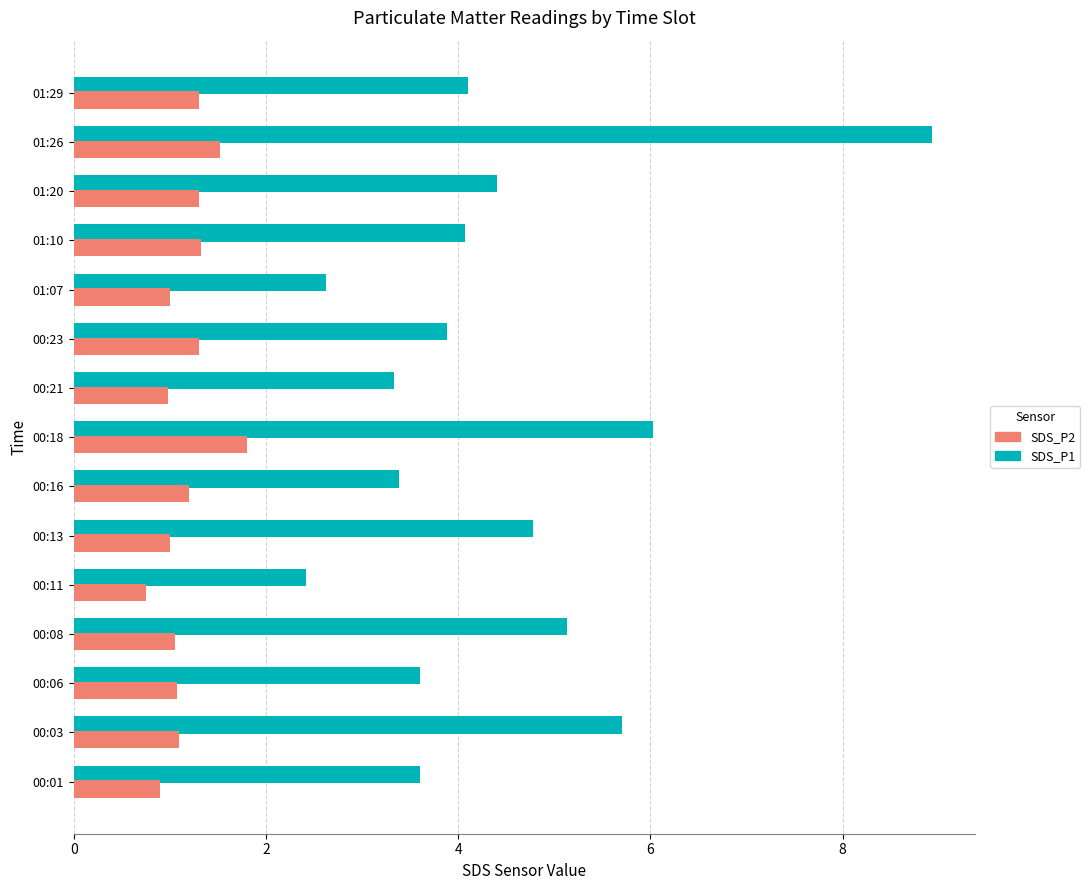

What is the lowest value of the SDS_P1 series?

2.4